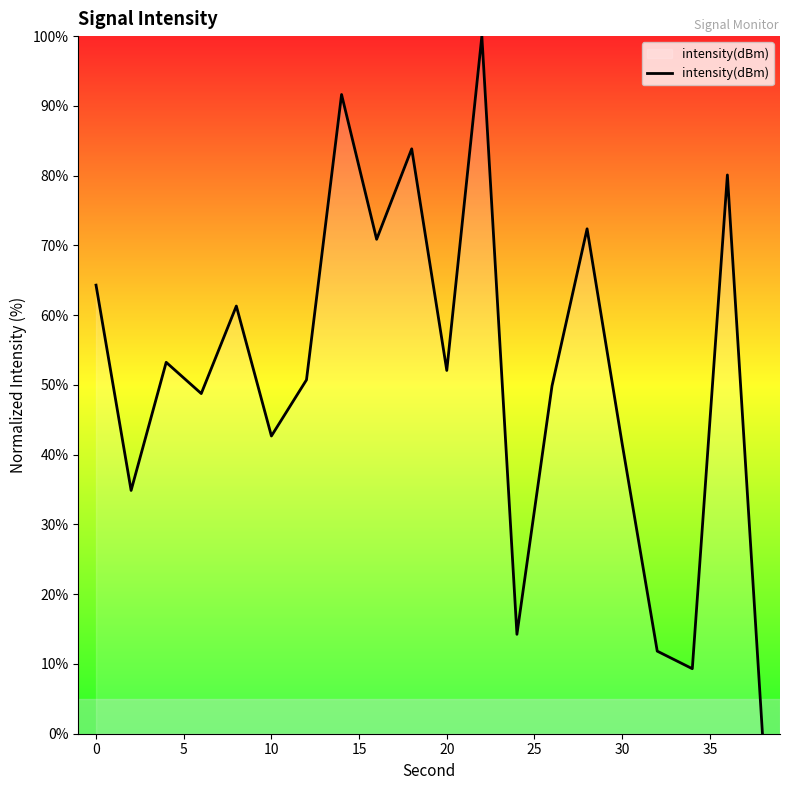

What is the maximum value shown in the chart?

100.0